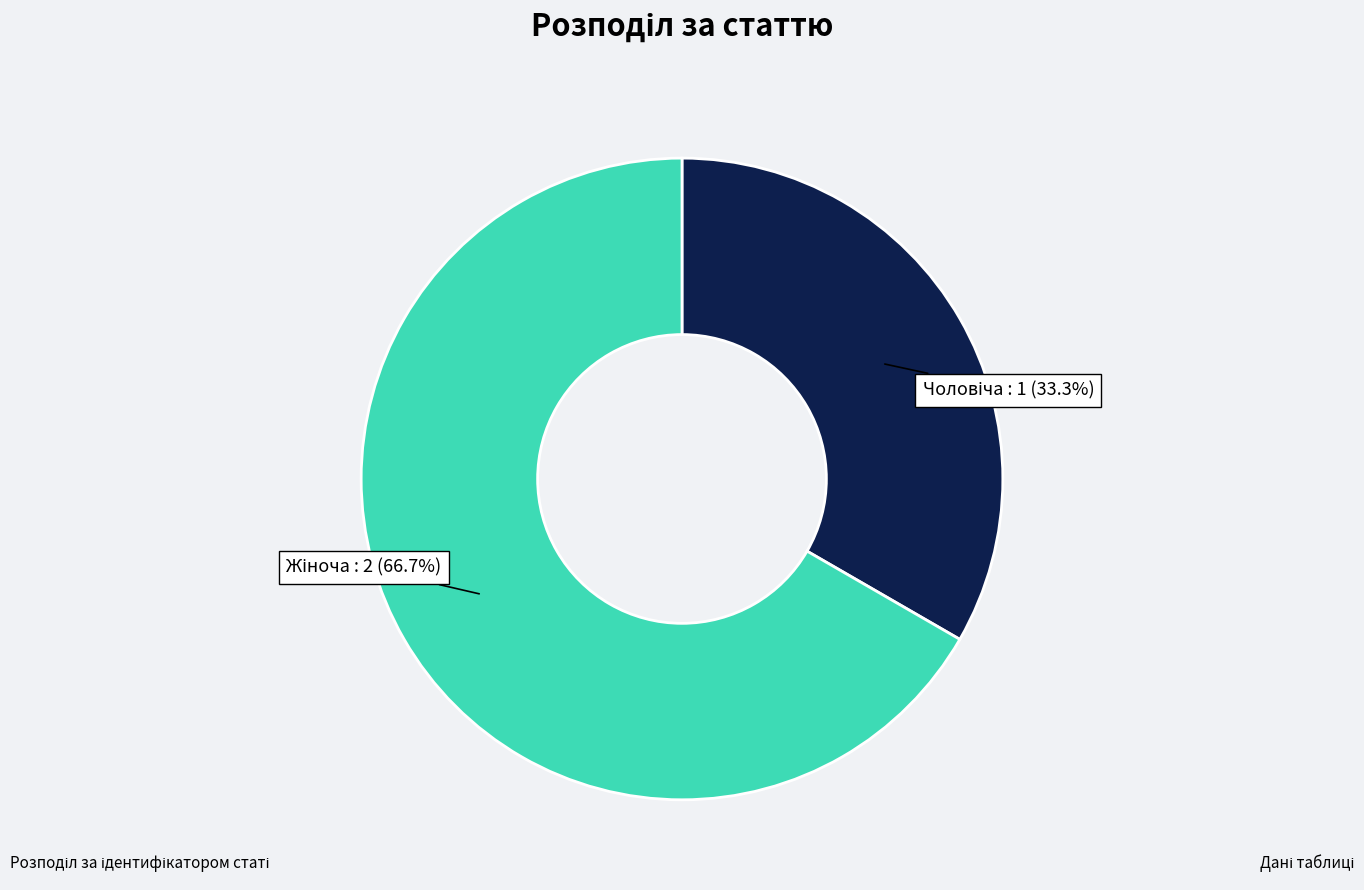

Does any single category account for the majority?

Yes